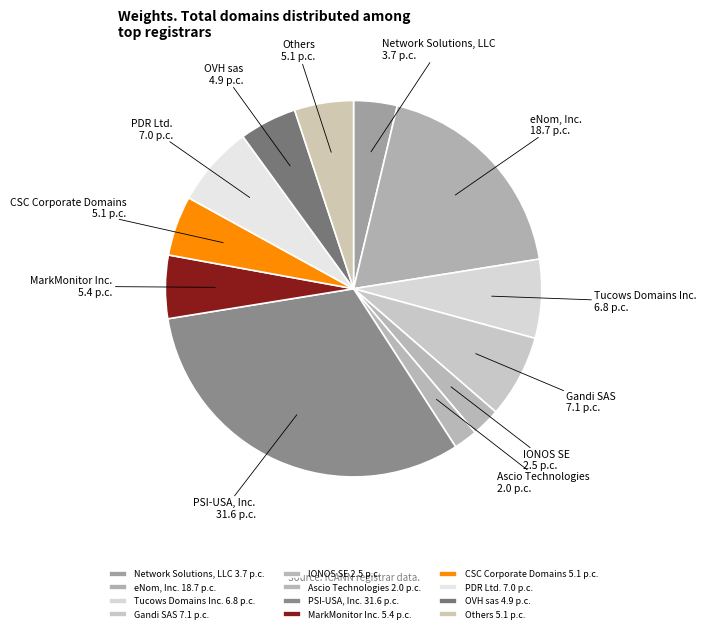

Which has a higher value, Tucows Domains Inc. or Ascio Technologies?

Tucows Domains Inc.